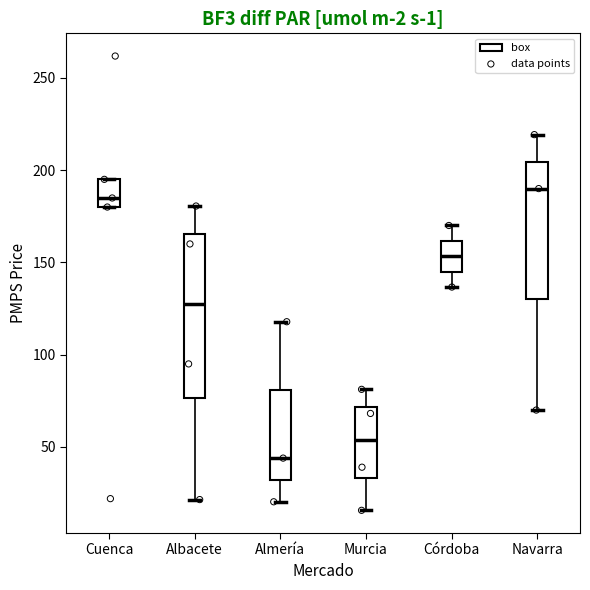

Where does the median line of the box for Albacete sit on the y-axis? The values are not printed on the chart, so give them approximately, as read against the axis.

130